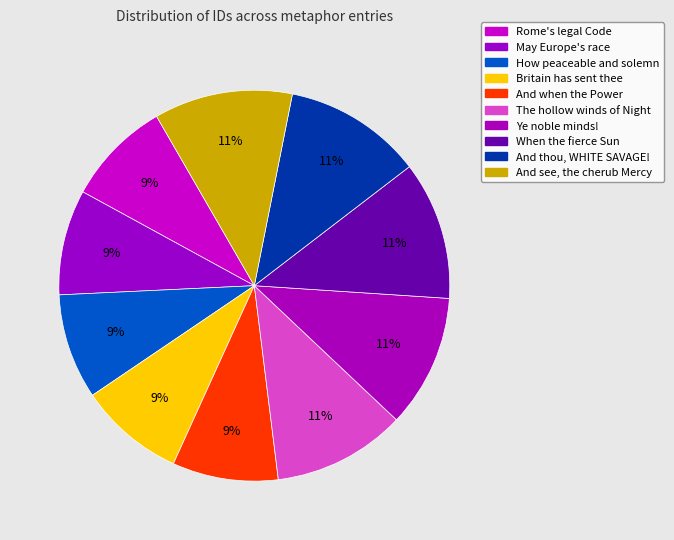

Count the number of slices in the pie.

10